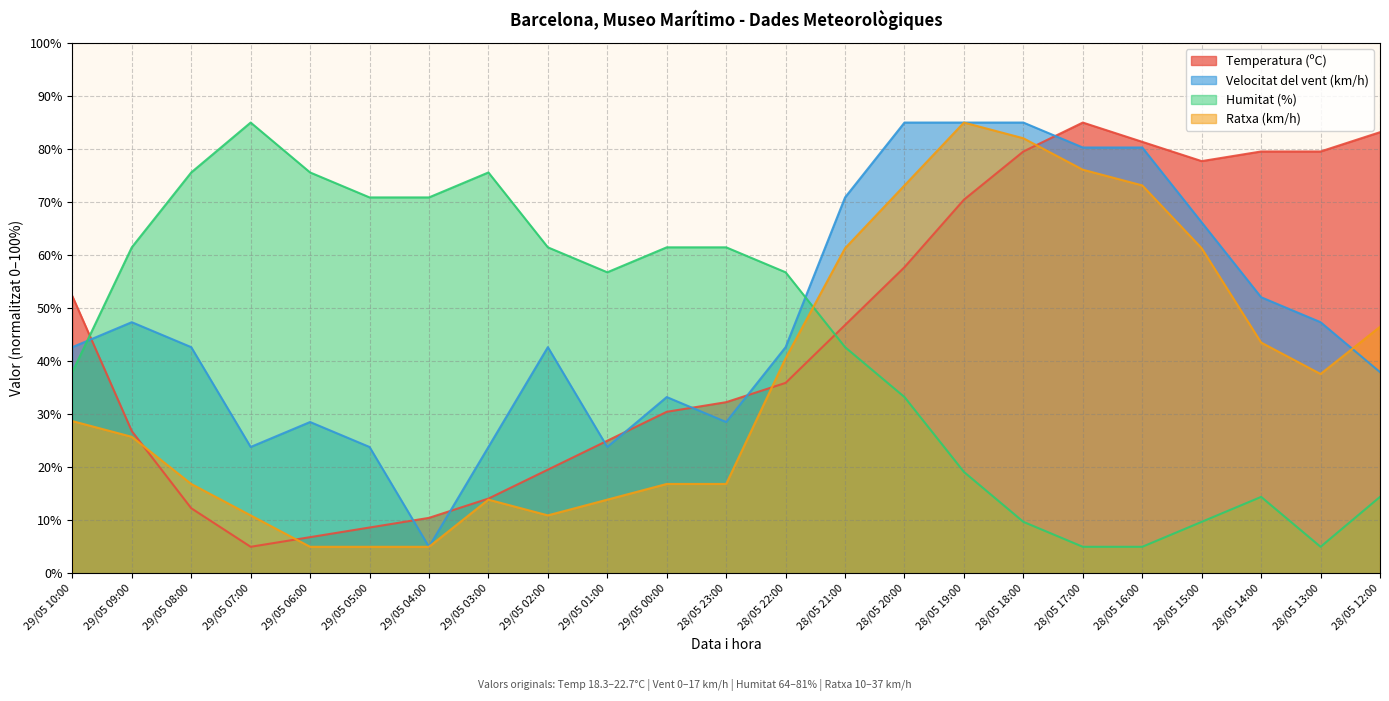

Between 28/05 16:00 and 29/05 08:00, which is larger?

28/05 16:00